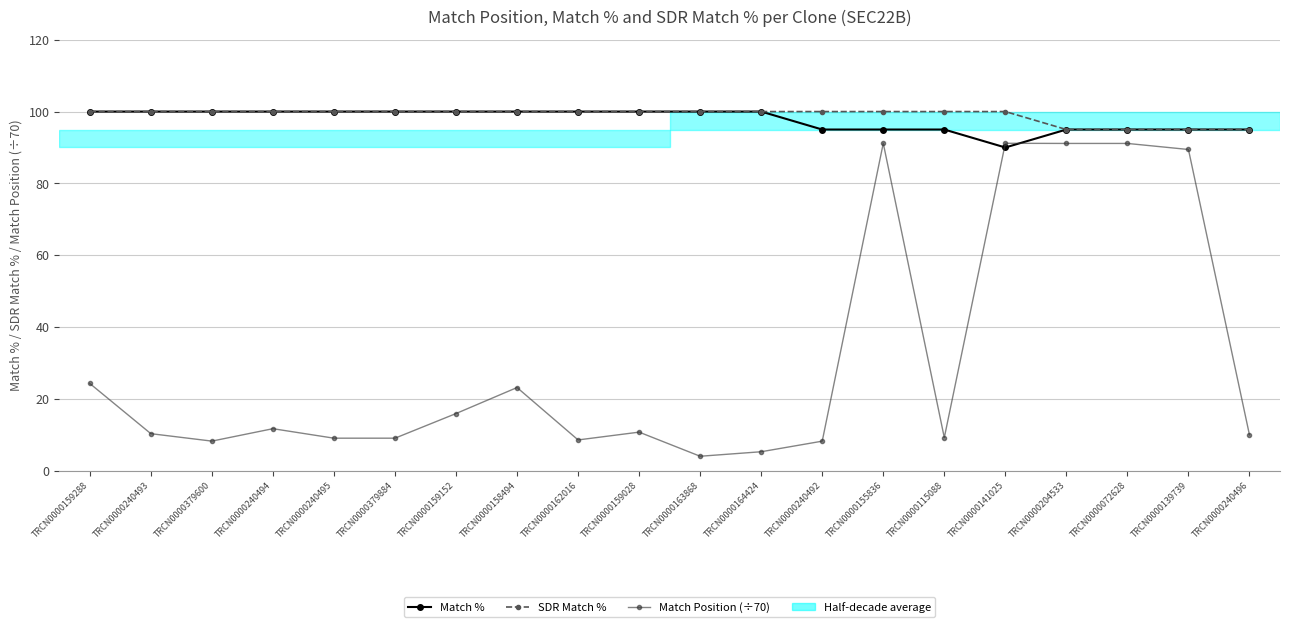

Is the value of Match Position (÷70) at TRCN0000240492 greater than the value of SDR Match % at TRCN0000155836?

No